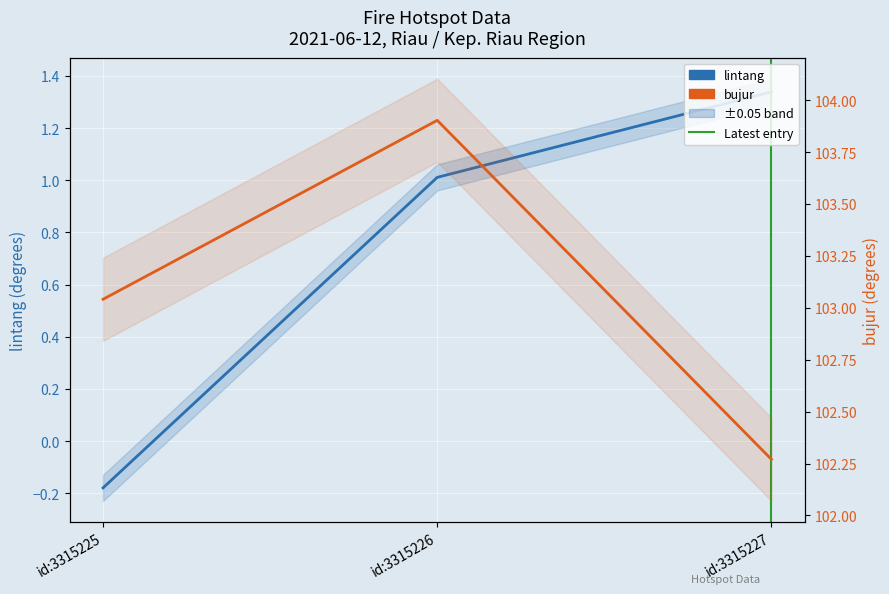

Is the value of bujur at id:3315225 greater than the value of lintang at id:3315227?

Yes